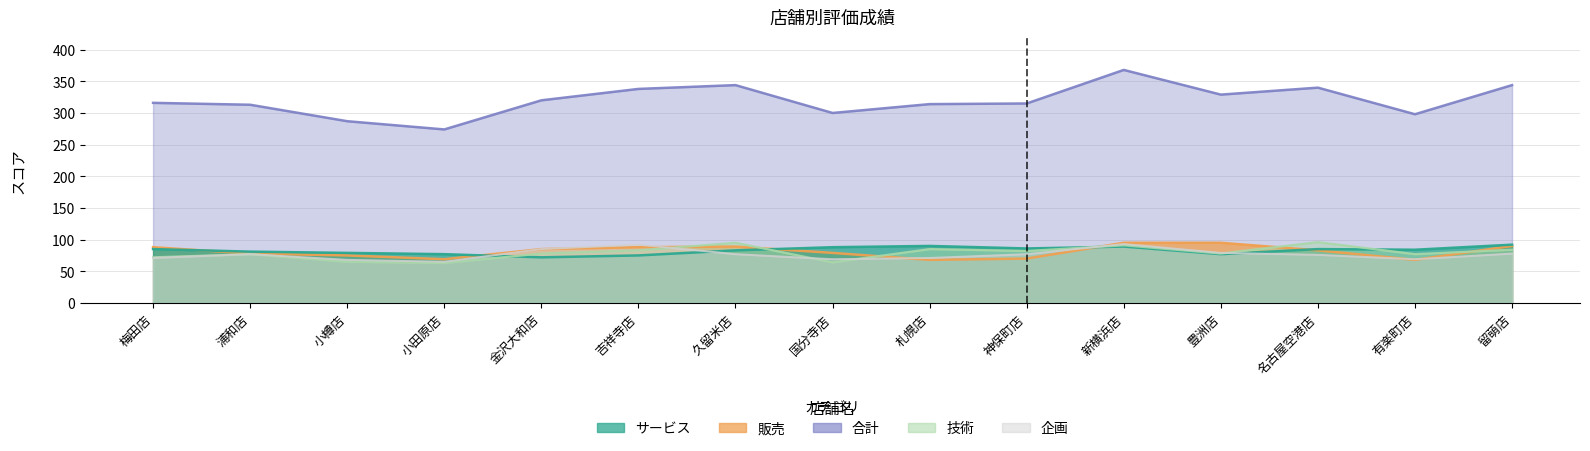

What is the lowest value of the 企画 series?

65